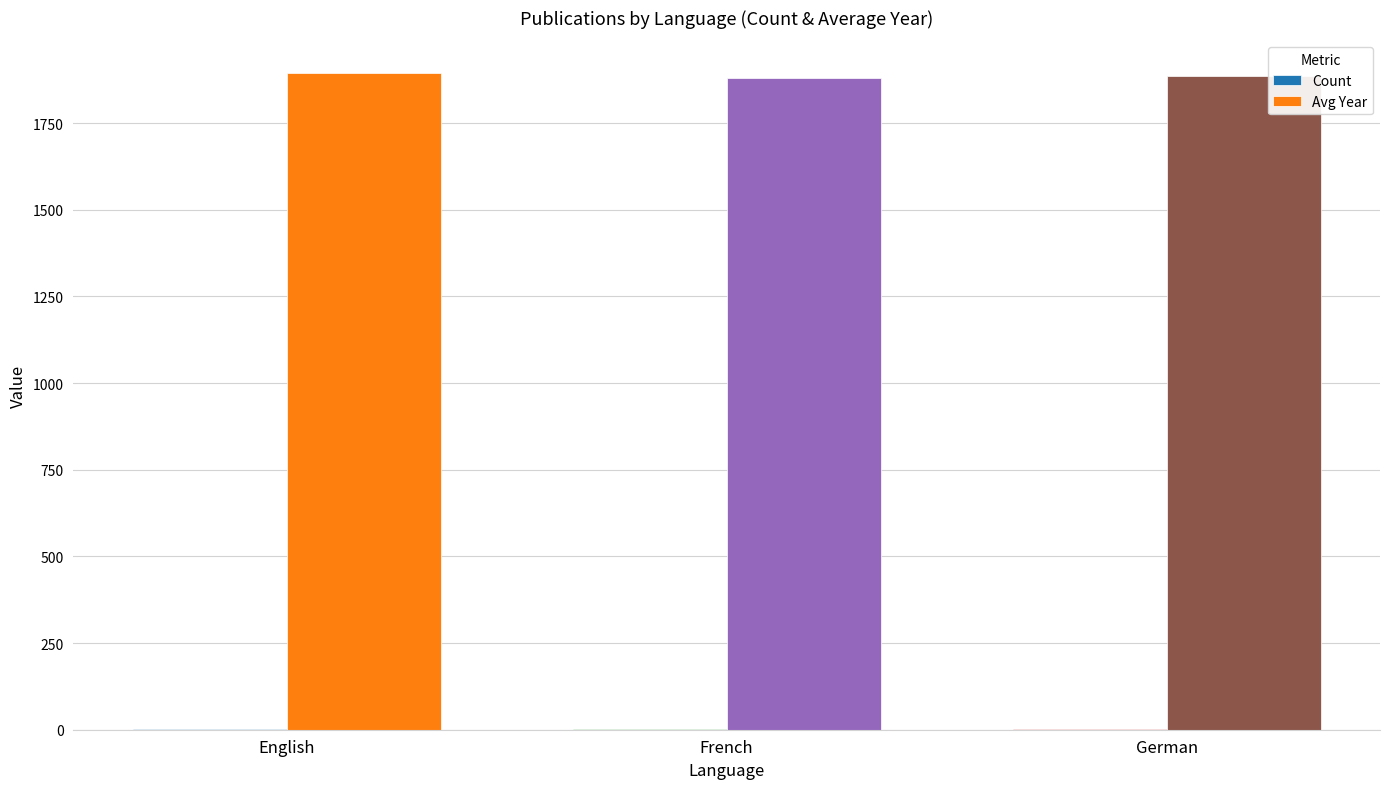

What is the difference between the Avg Year values at German and English?

7